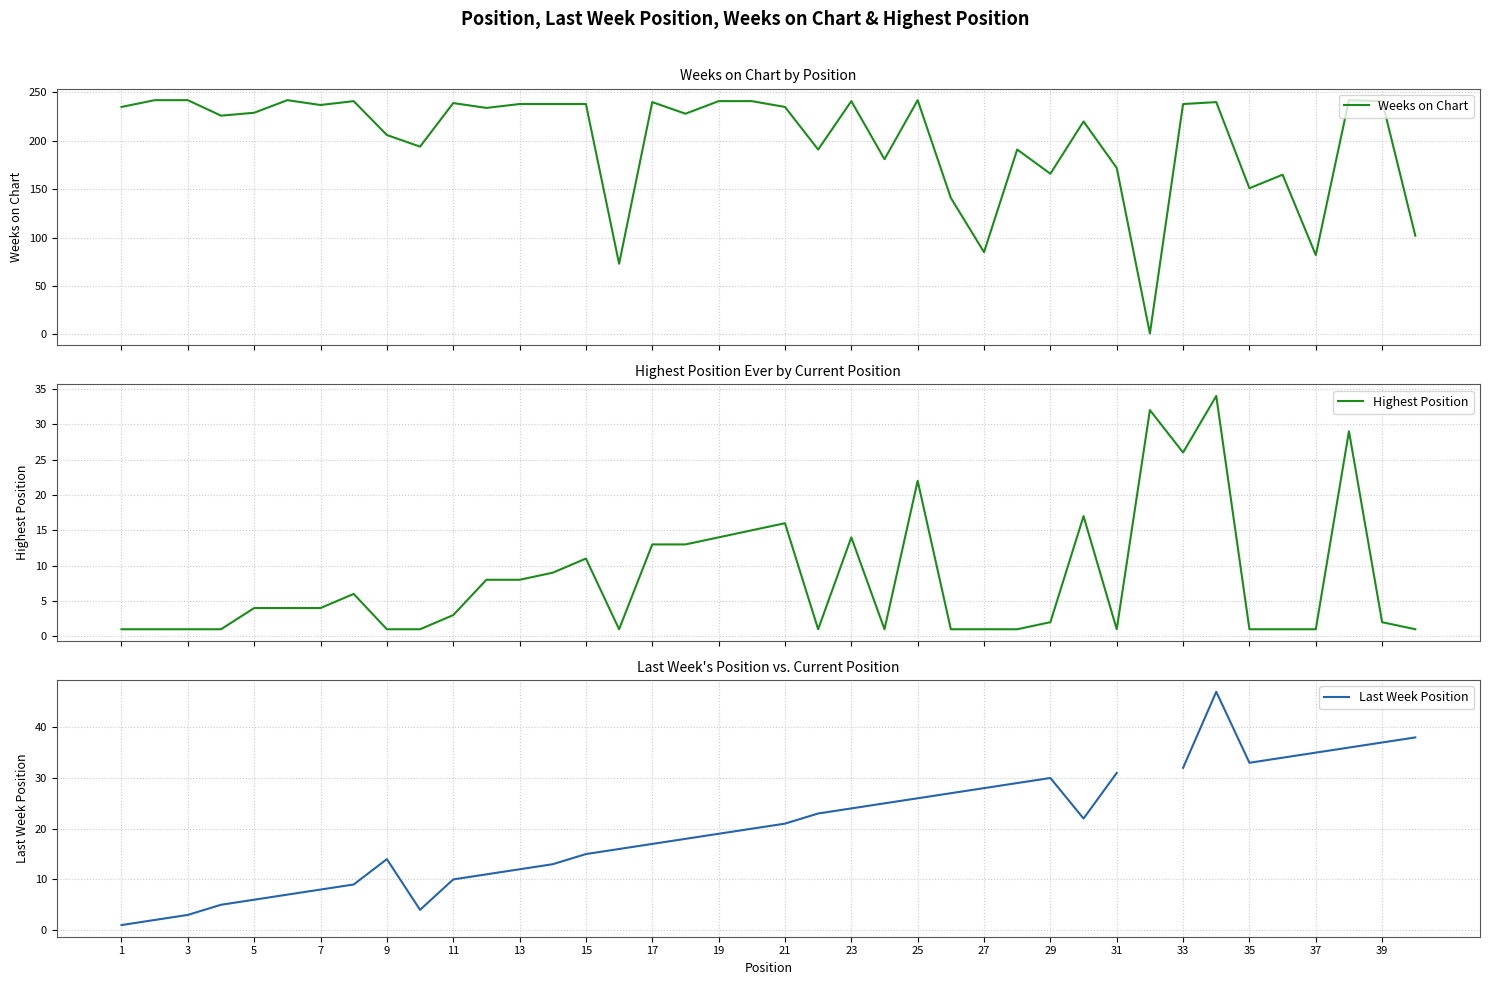

True or false: Highest Position and Last Week Position intersect in this chart.

False